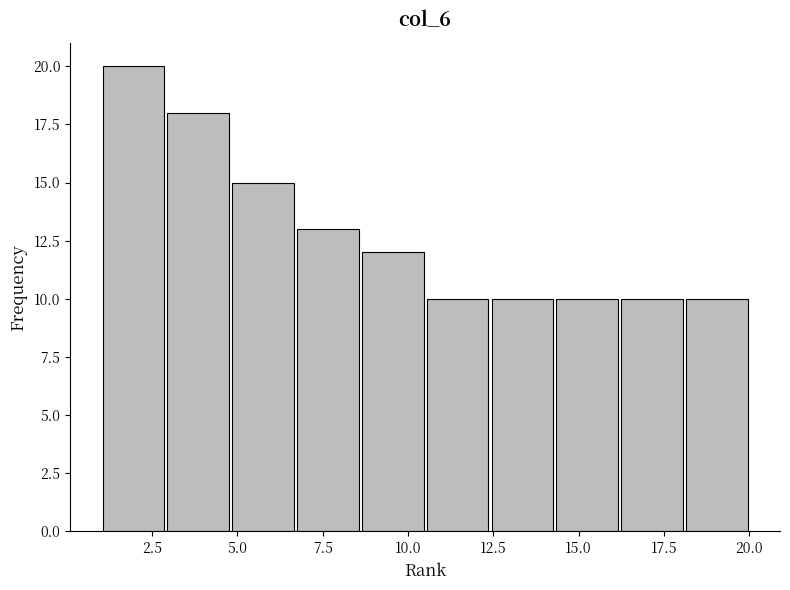

Around what value on the x-axis is the tallest bar? Give the approximate position of its centre, as read against the axis.

2.0